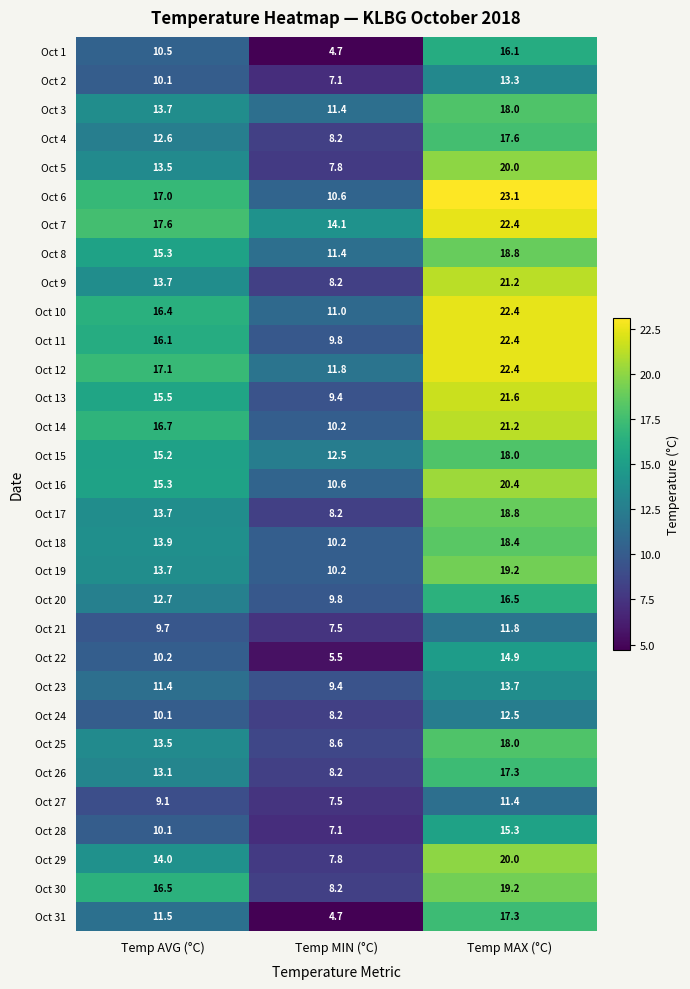

Which category has the lowest value across all series?

Temp MIN (°C)